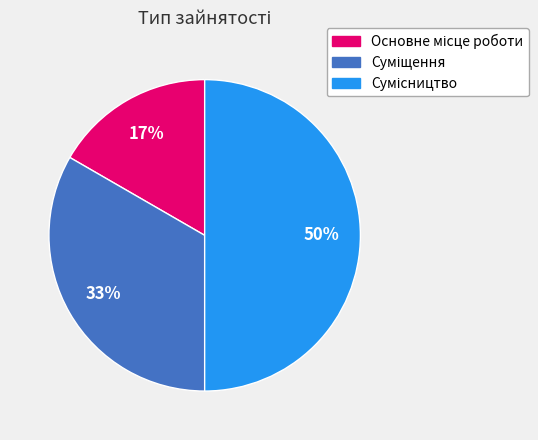

To the nearest percent, what is the difference between the largest and smallest slice percentages?

33%